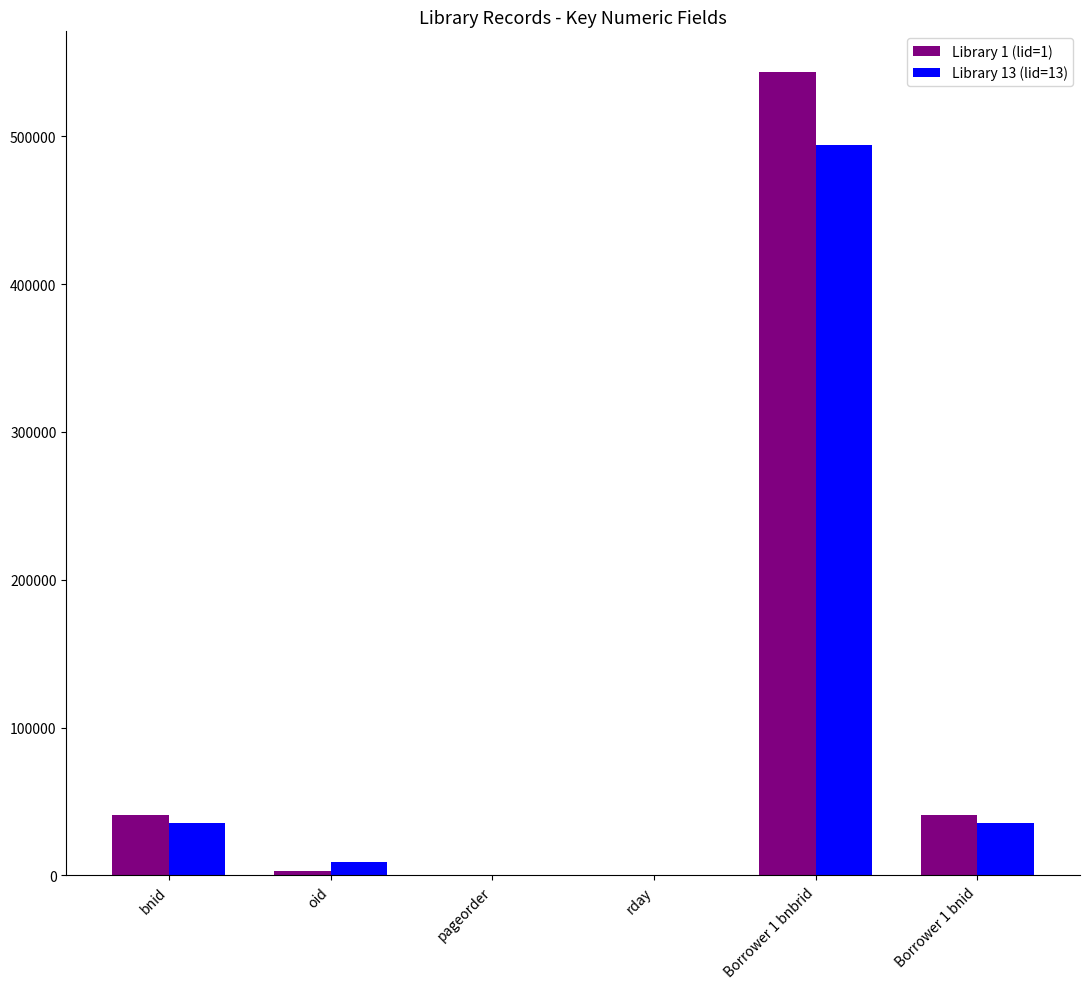

Which series has the largest range (max minus min)?

Library 1 (lid=1)